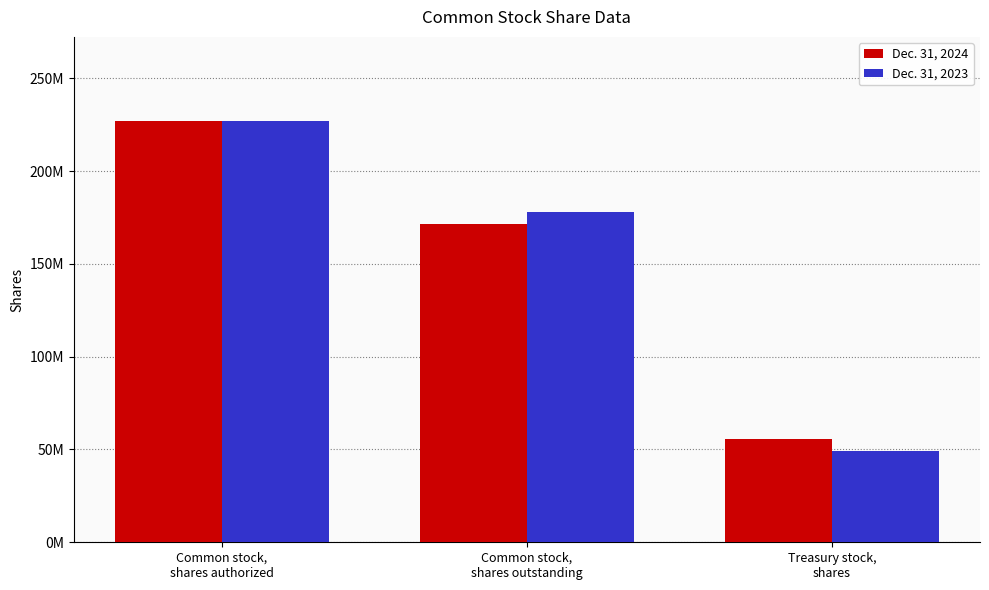

Which series has the largest total across all categories?

Dec. 31, 2024